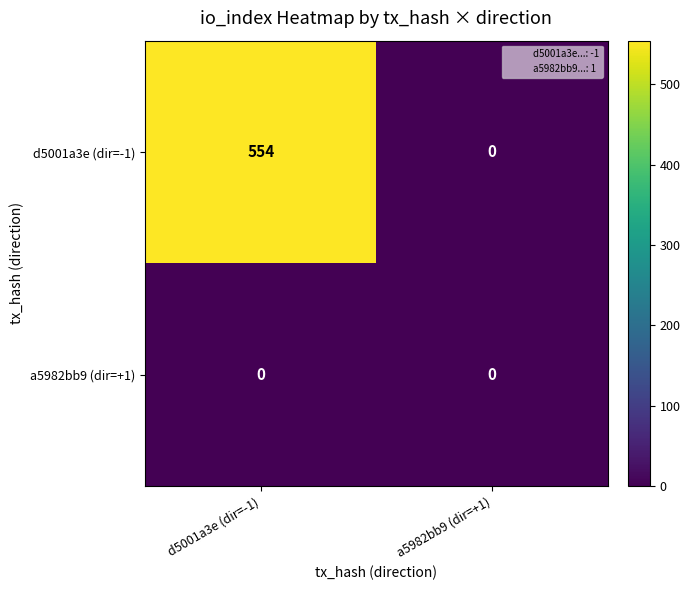

Reading left to right, transcribe all the data shown in this chart.

d5001a3e (dir=-1): d5001a3e (dir=-1)=554	a5982bb9 (dir=+1)=0
a5982bb9 (dir=+1): d5001a3e (dir=-1)=0	a5982bb9 (dir=+1)=0